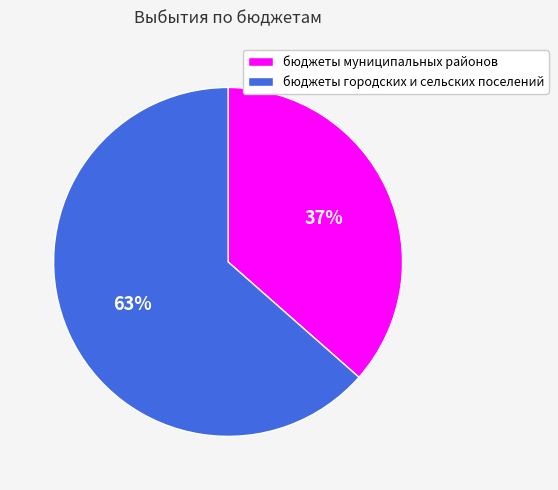

Count the number of slices in the pie.

2